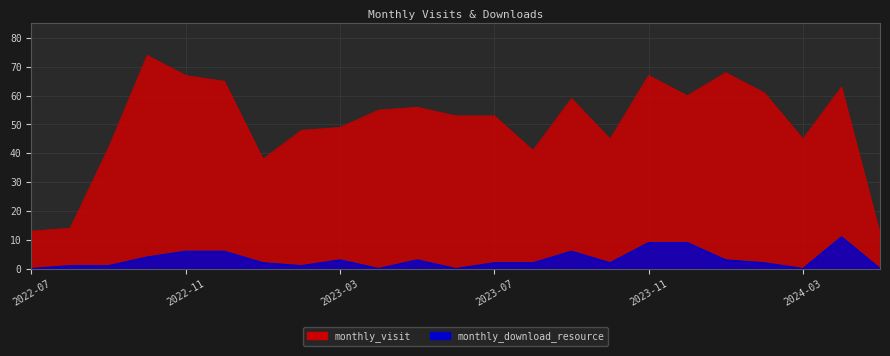

True or false: monthly_download_resource and monthly_visit intersect in this chart.

False